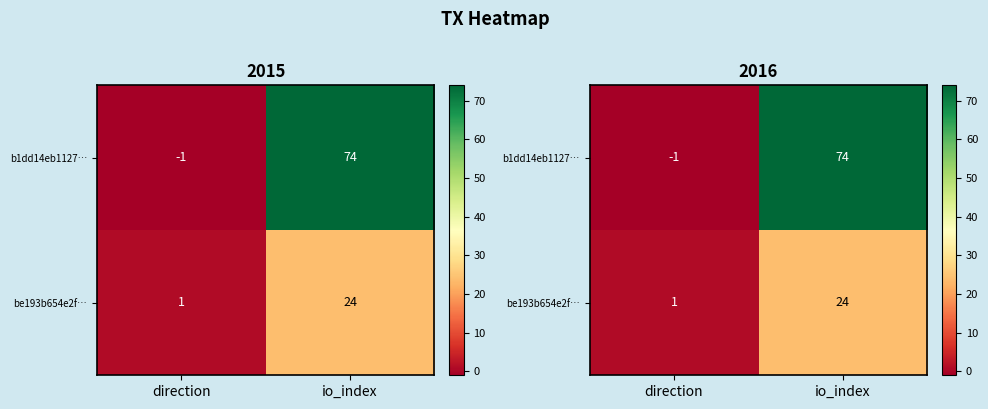

What is the minimum value shown in the chart?

-1